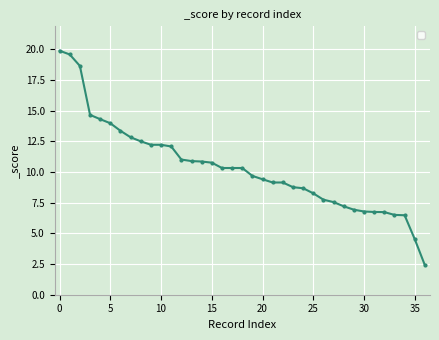

What is the value of the 14th point from the left?

10.9